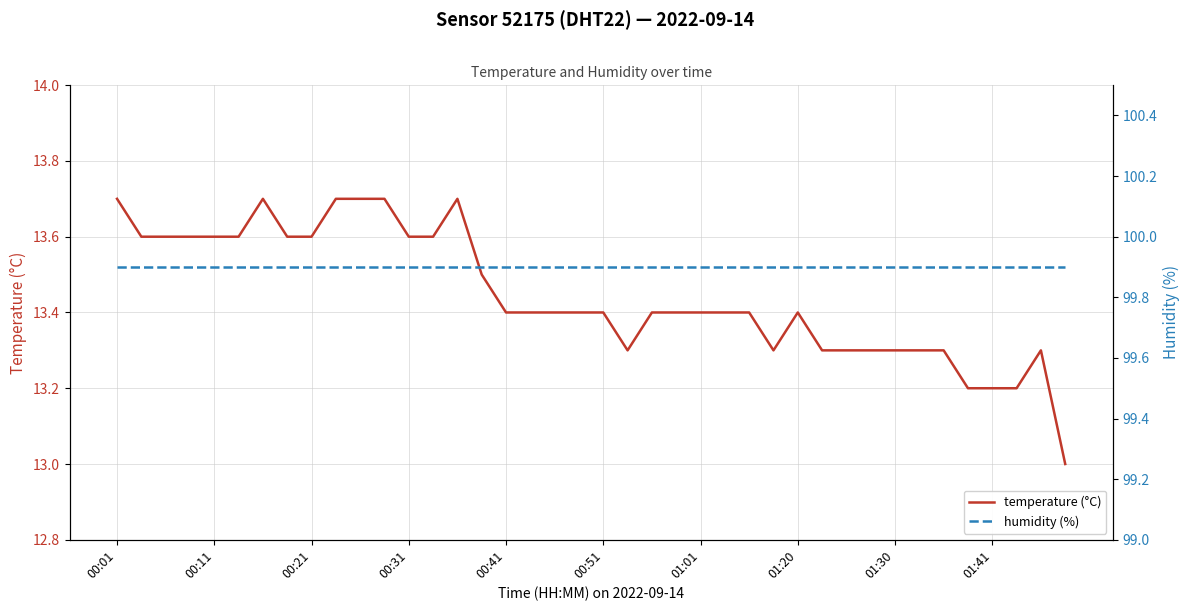

Does the chart display data point markers on the line(s)?

No